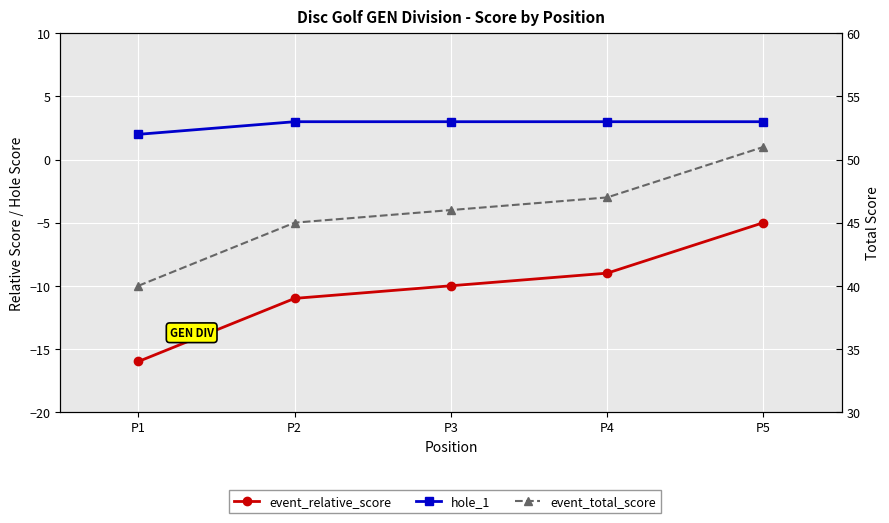

At which category is the sum across all series the highest?

P5